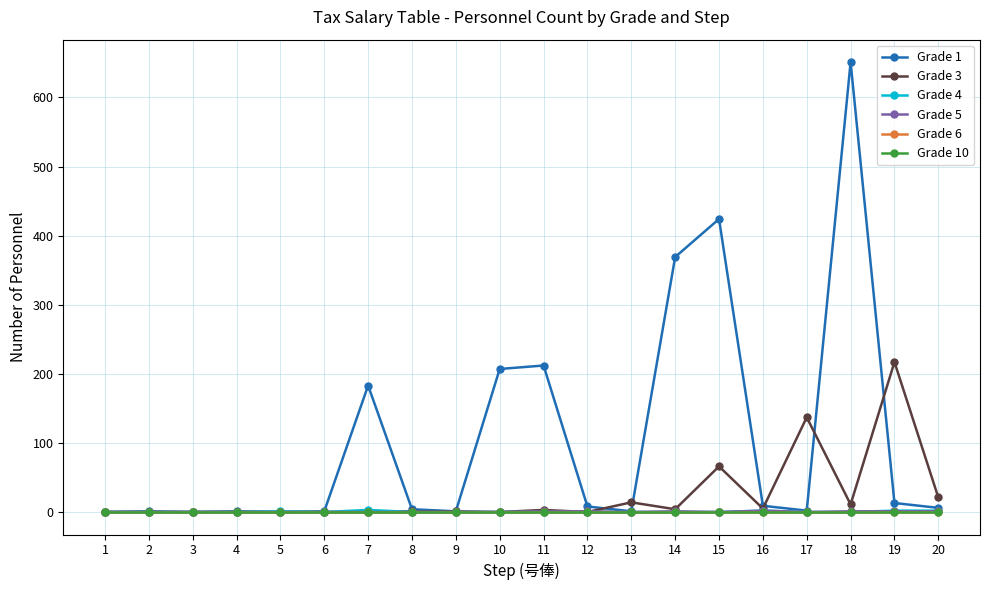

Does the chart have visible grid lines?

Yes